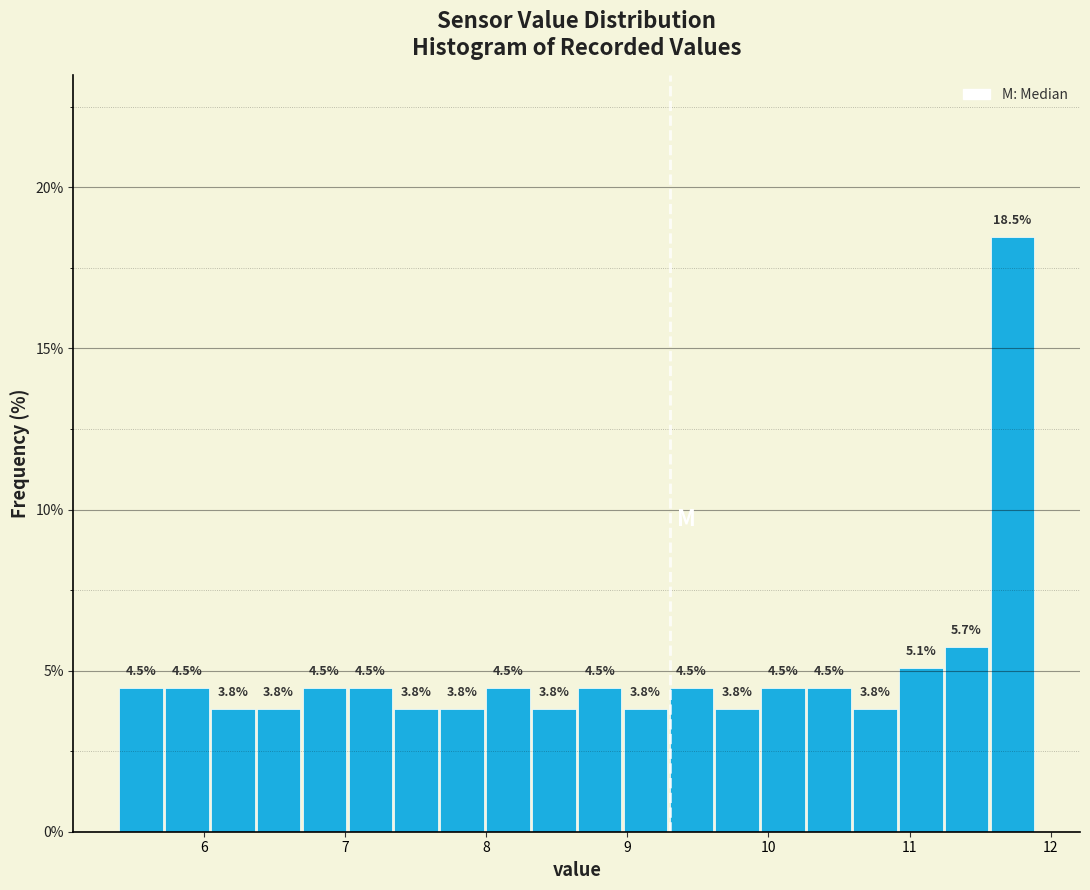

Around what value on the x-axis is the tallest bar? Give the approximate position of its centre, as read against the axis.

11.7